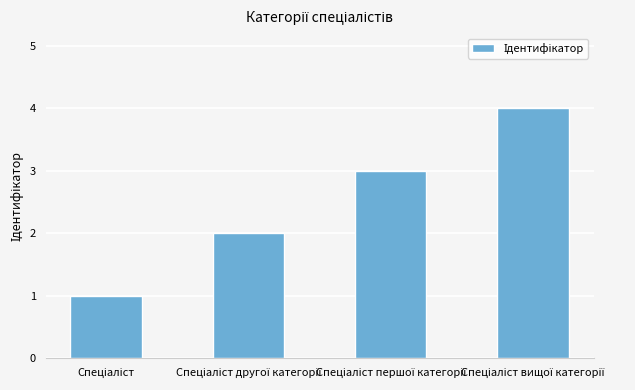

How many data points are less than 3?

2